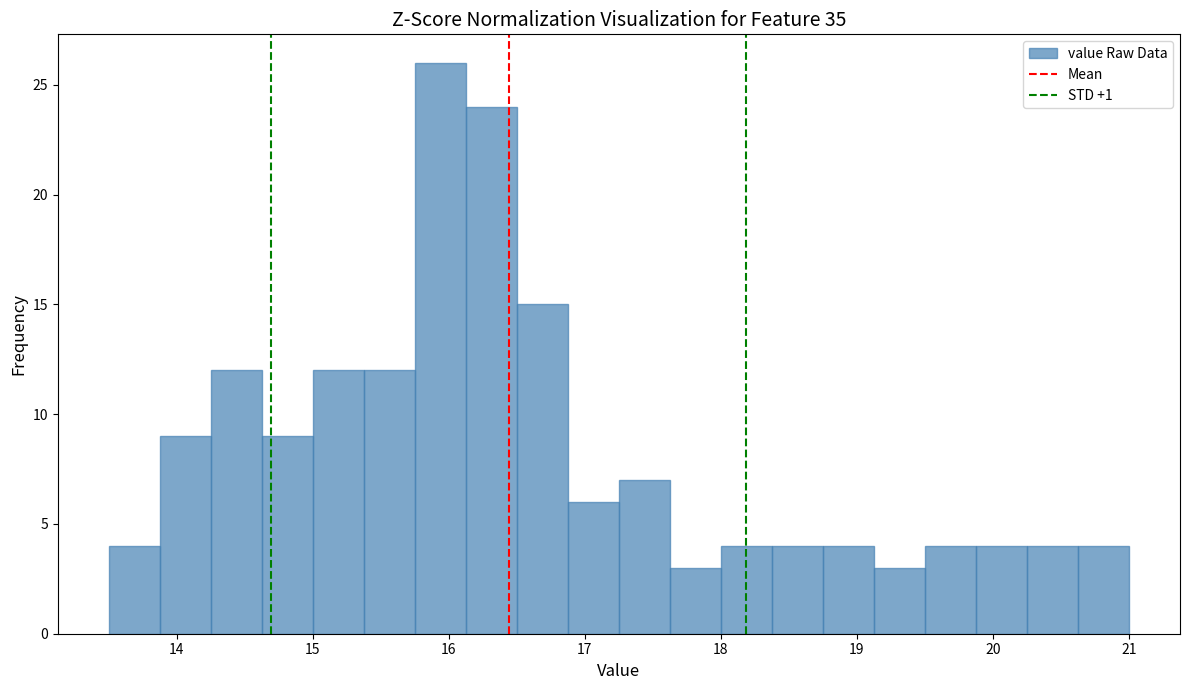

Around what value on the x-axis is the tallest bar? Give the approximate position of its centre, as read against the axis.

15.9